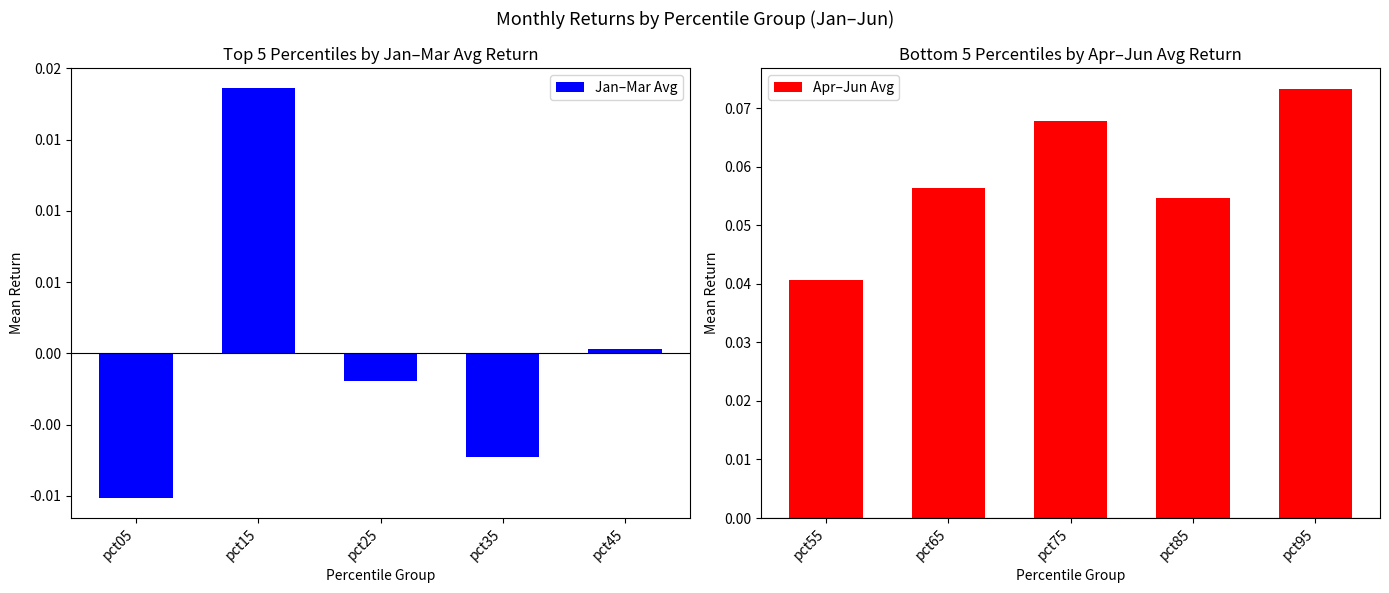

At which label is Apr–Jun Avg closest to 0?

pct55